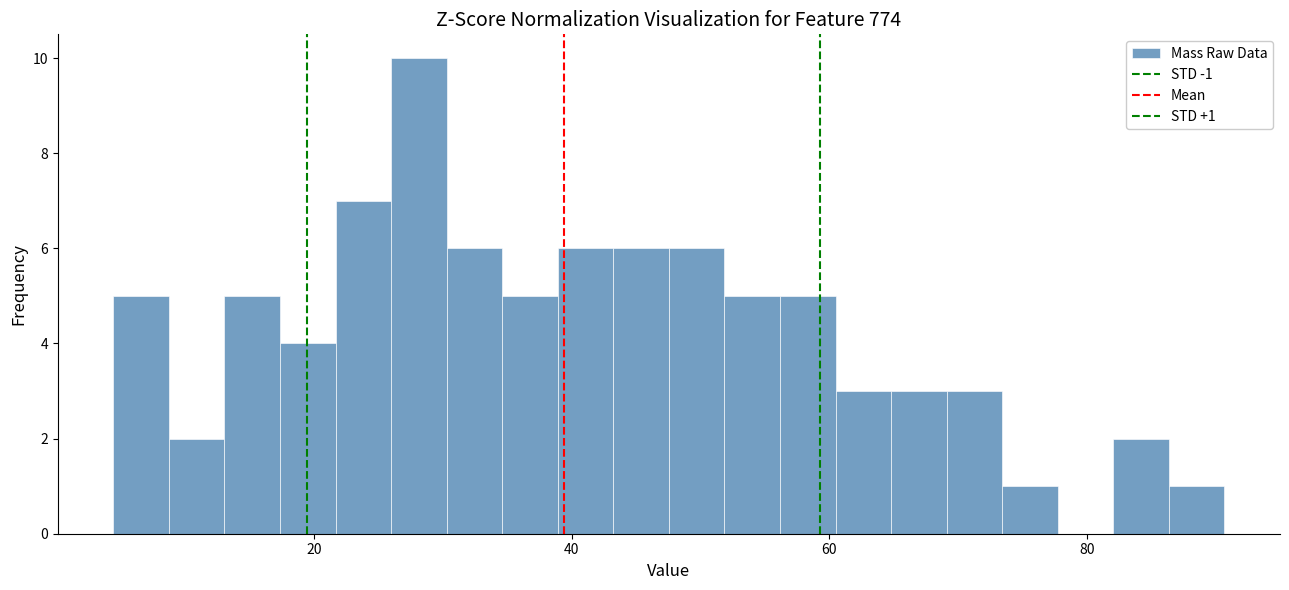

Around what value on the x-axis is the tallest bar? Give the approximate position of its centre, as read against the axis.

28